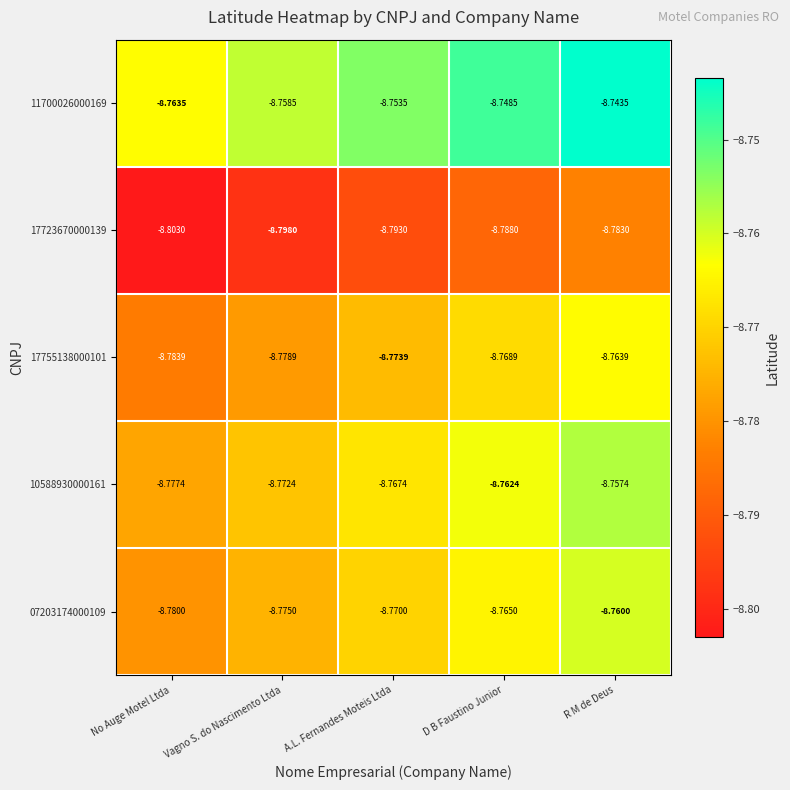

Where is 17755138000101 nearest to the value -8?

R M de Deus